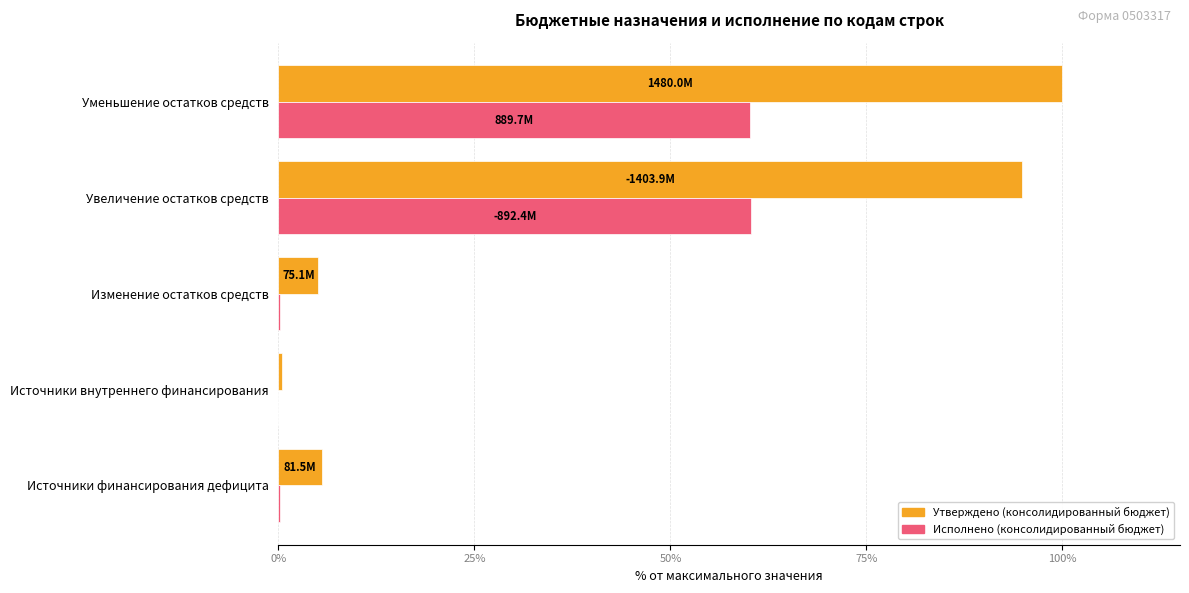

What is the sum of all Утверждено (консолидированный бюджет) values?

205.9